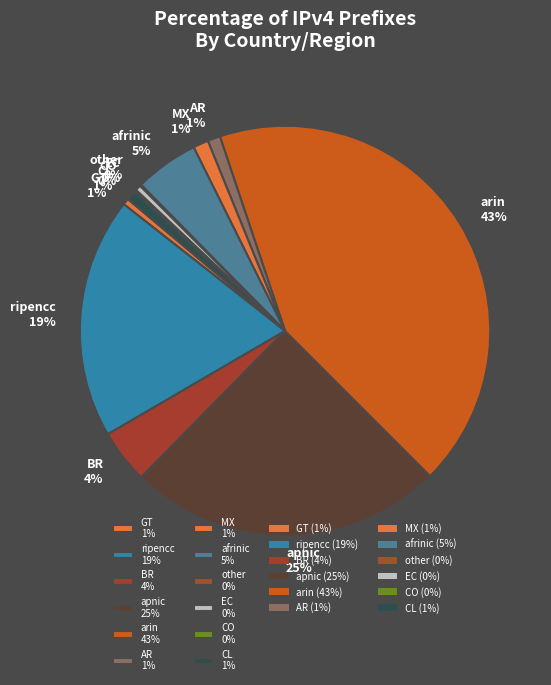

To the nearest percent, what portion does AR represent?

1%